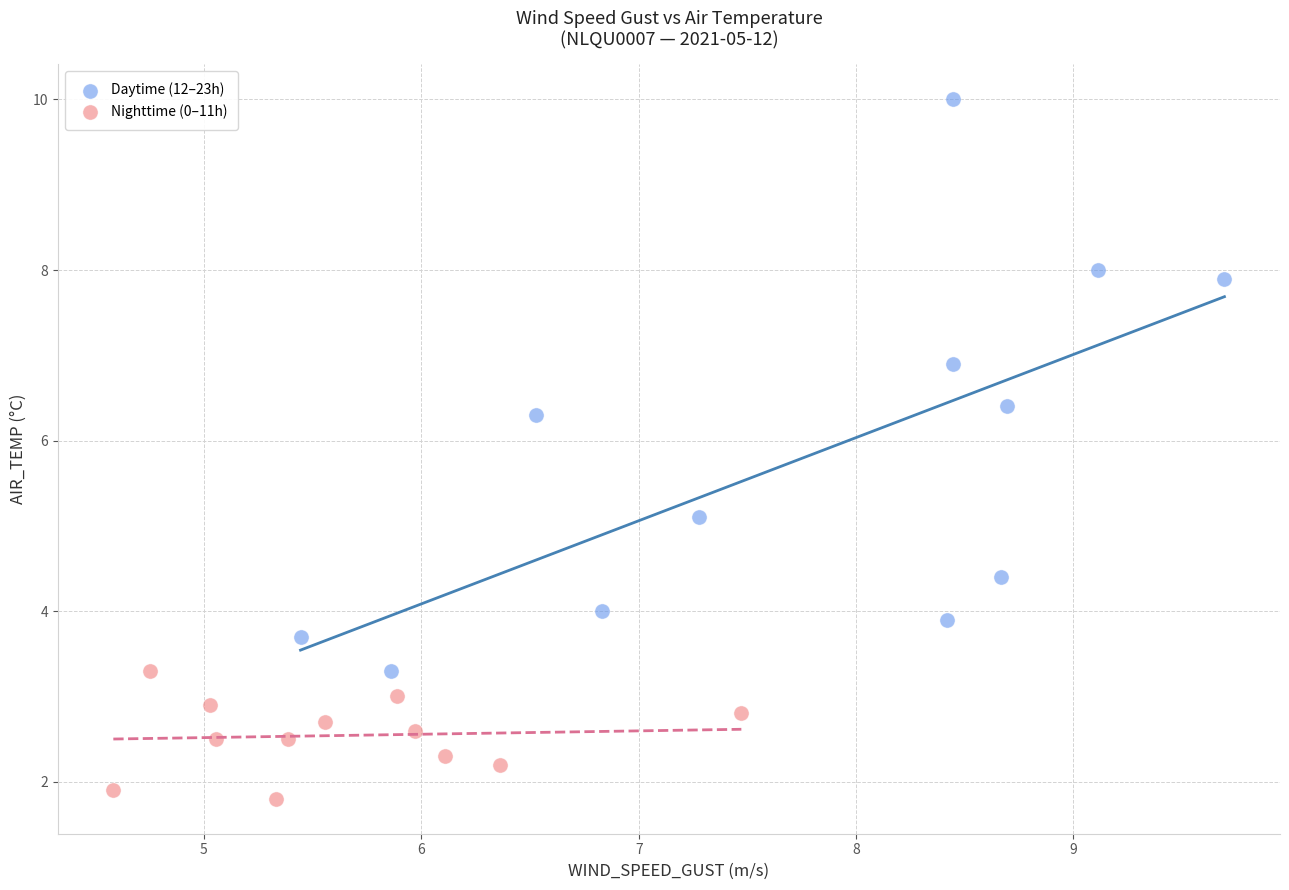

Which series contains the lowest Y value?

Nighttime (0–11h)